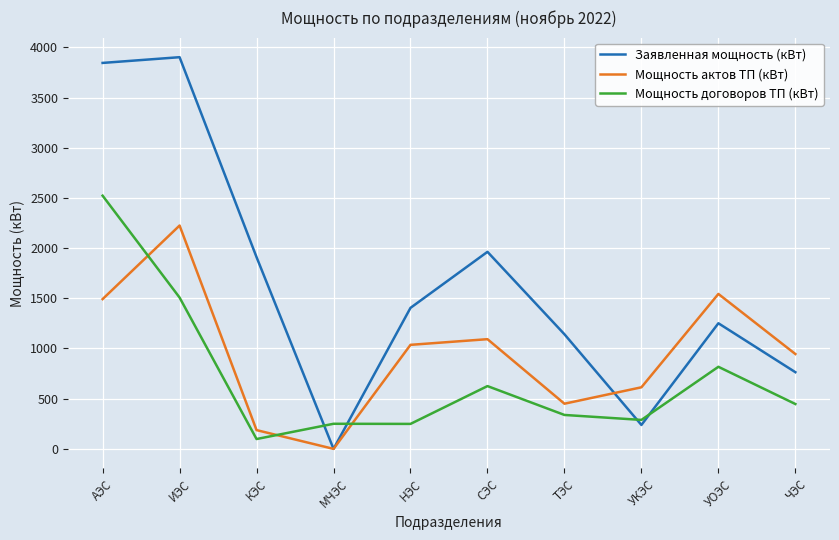

True or false: Мощность договоров ТП (кВт) and Заявленная мощность (кВт) cross at least once.

True